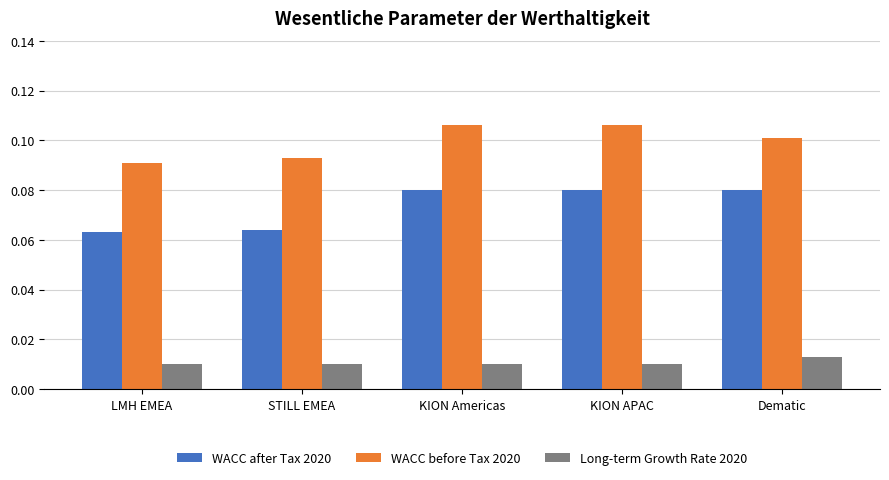

What is the label of the 5th bar from the right?

LMH EMEA